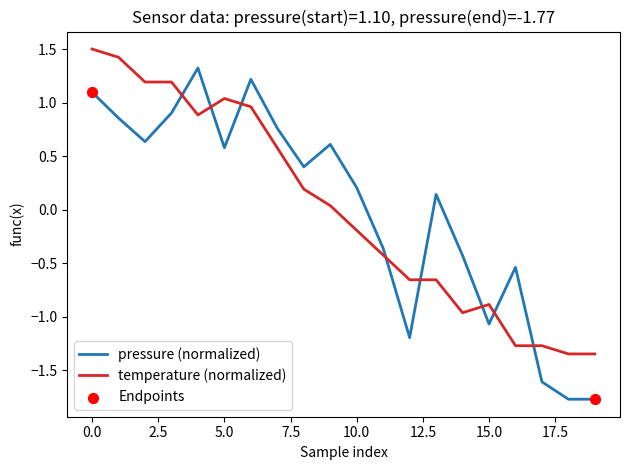

Which series has the widest spread of values?

pressure (normalized)